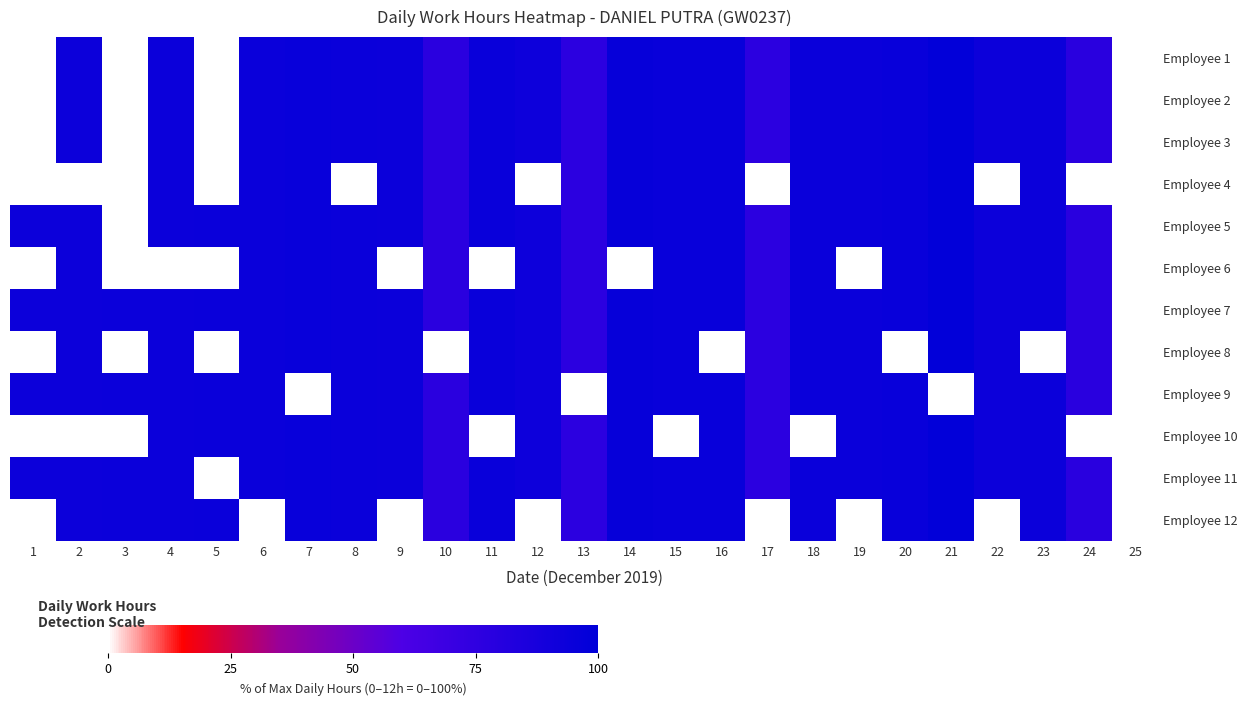

What is the difference between the highest and lowest values at 10?

77.5